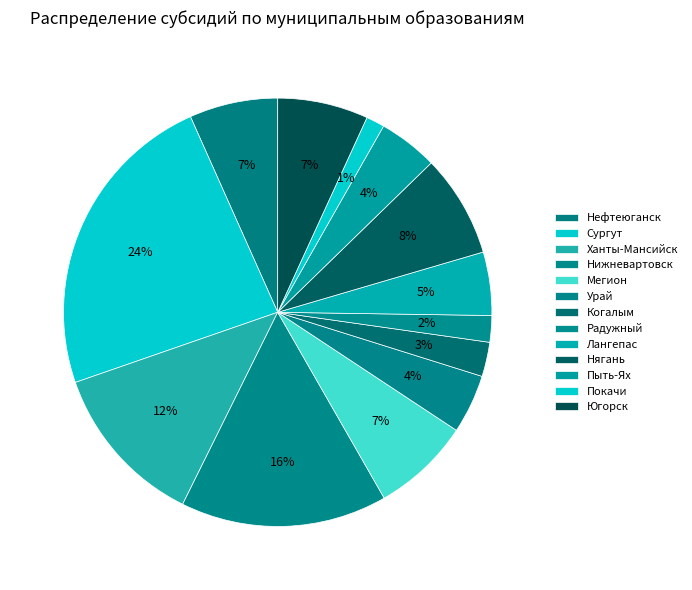

To the nearest percent, what is the average slice percentage?

8%